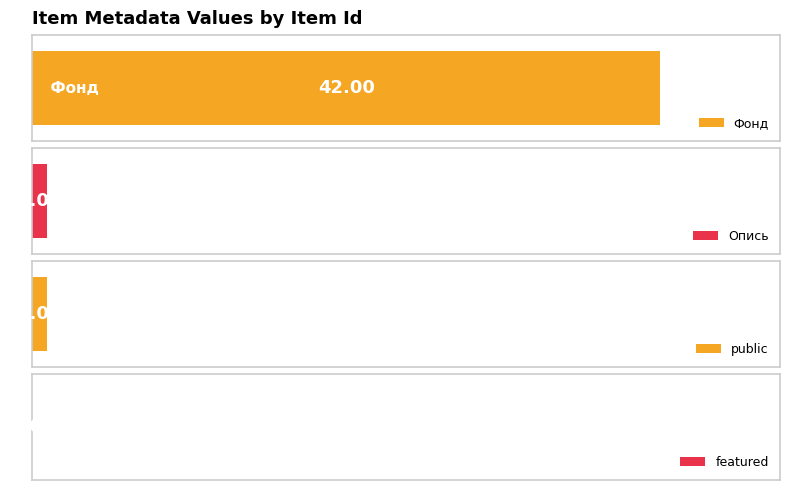

Are the bars grouped side by side (vs. stacked)?

Yes